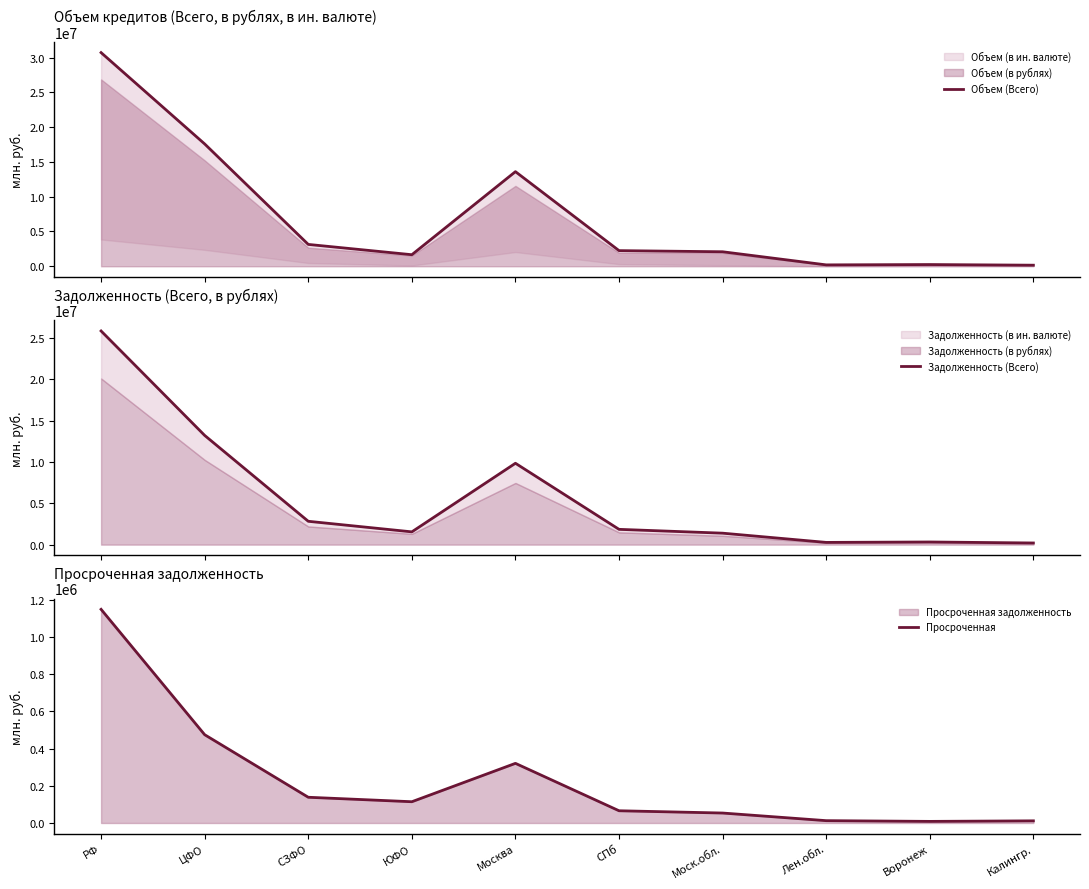

What is the value of the Объем (Всего) point at the 10th from the left?

154274